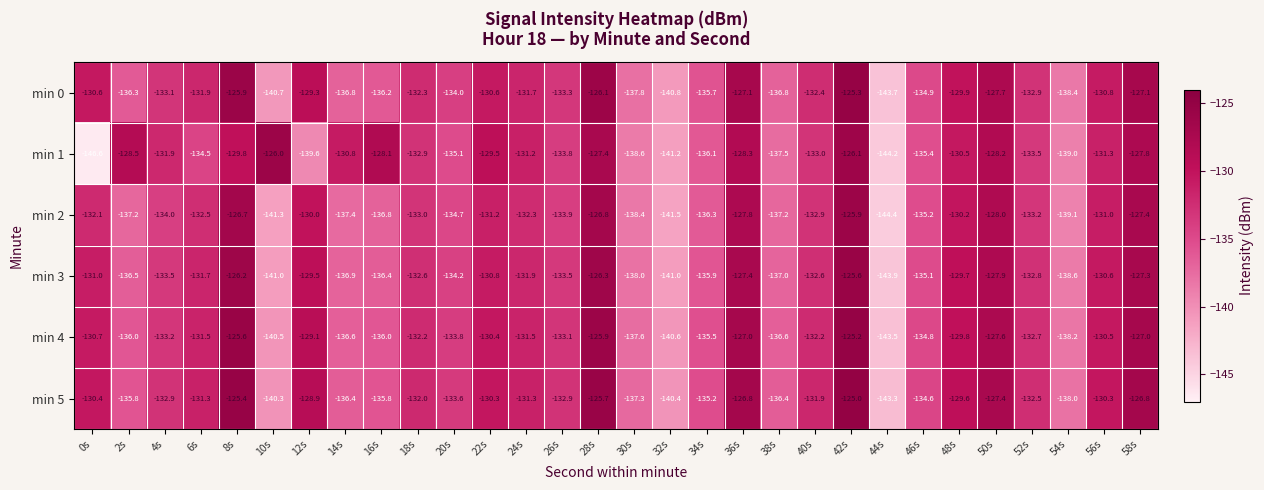

How many data points does each series have?

30